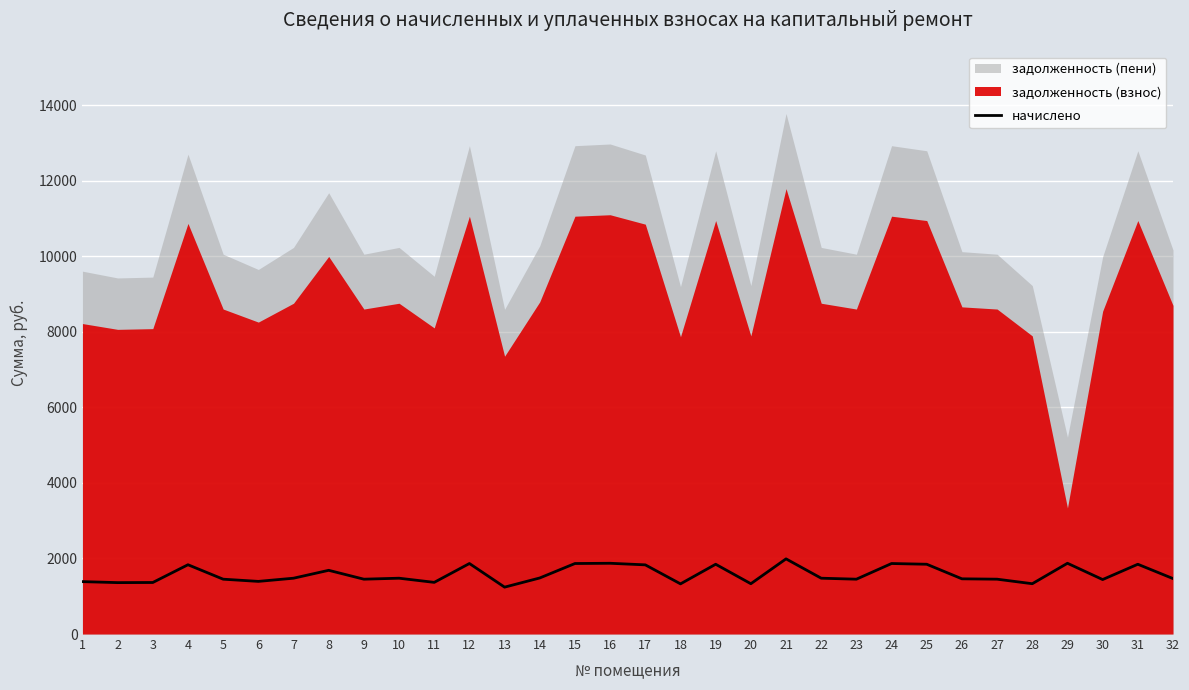

What is the minimum value shown in the chart?

1240.9